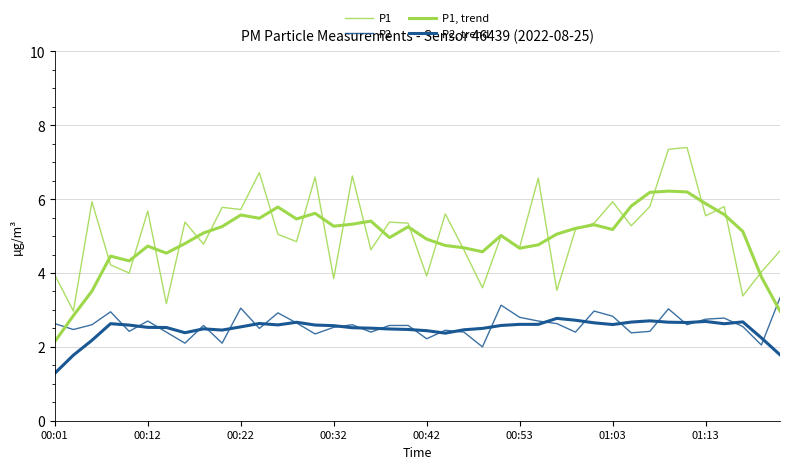

List the series in order of their peak value, lowest first.

P2, trend, P2, P1, trend, P1